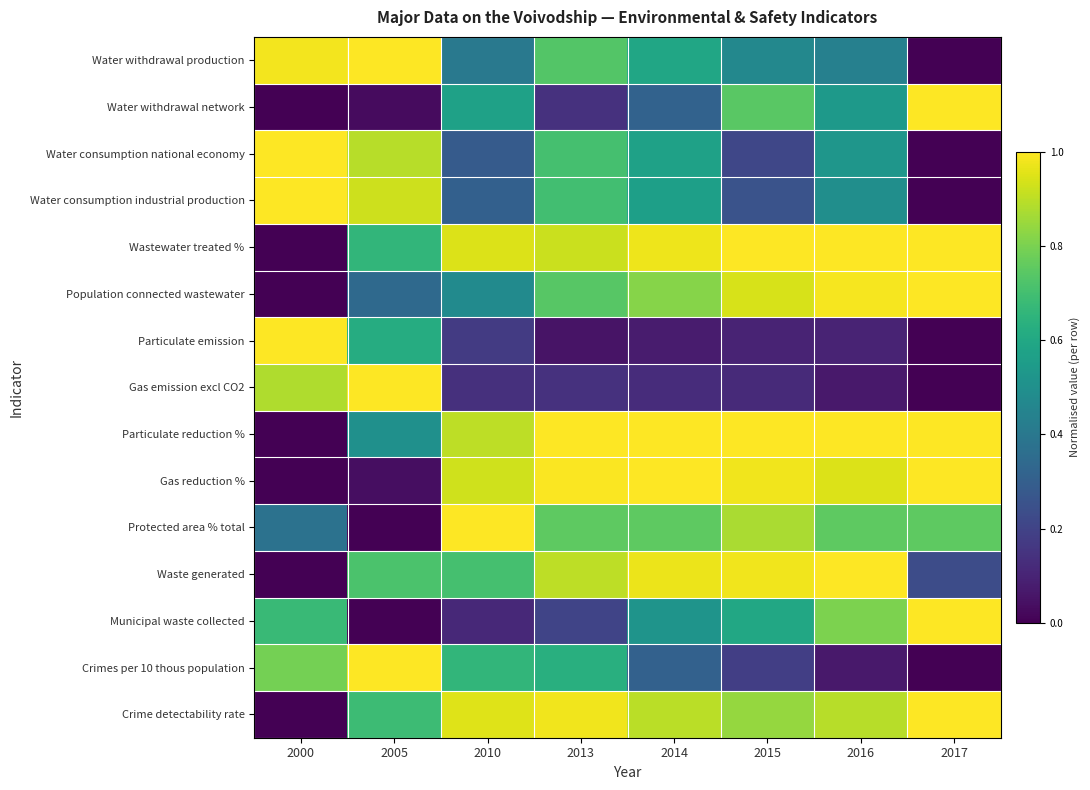

Which category has the highest value across all series?

2005